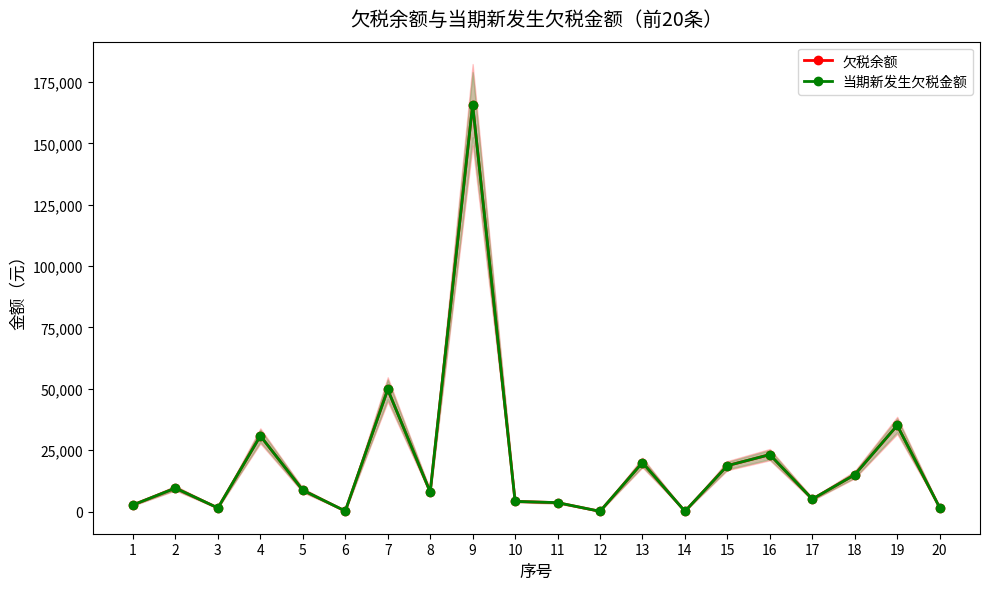

True or false: 当期新发生欠税金额 and 欠税余额 cross at least once.

False